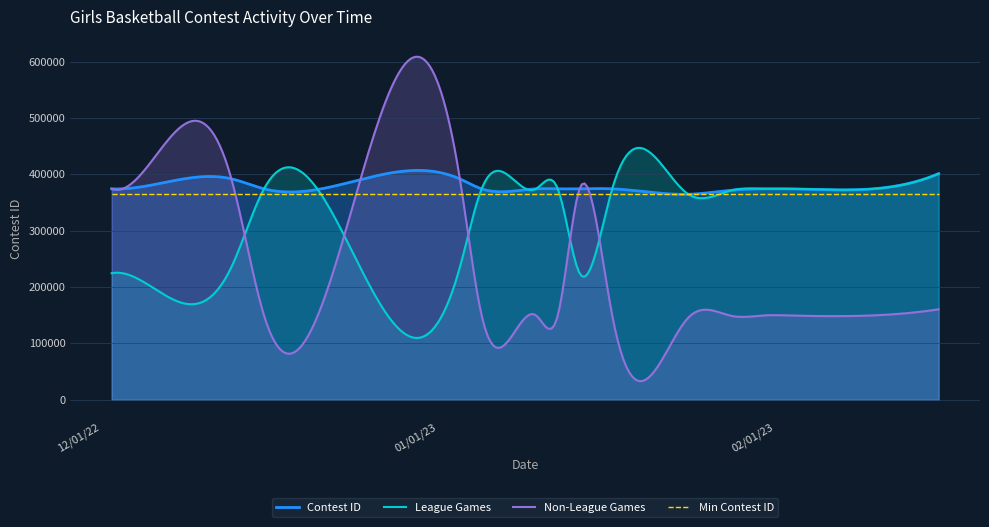

What is the average value of the League Games series?

314669.2